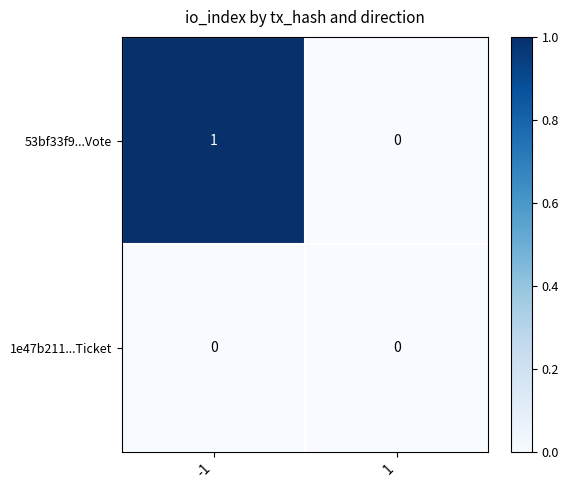

Reading right to left, extract all data points from this chart.

53bf33f9...Vote: 0	1
1e47b211...Ticket: 0	0